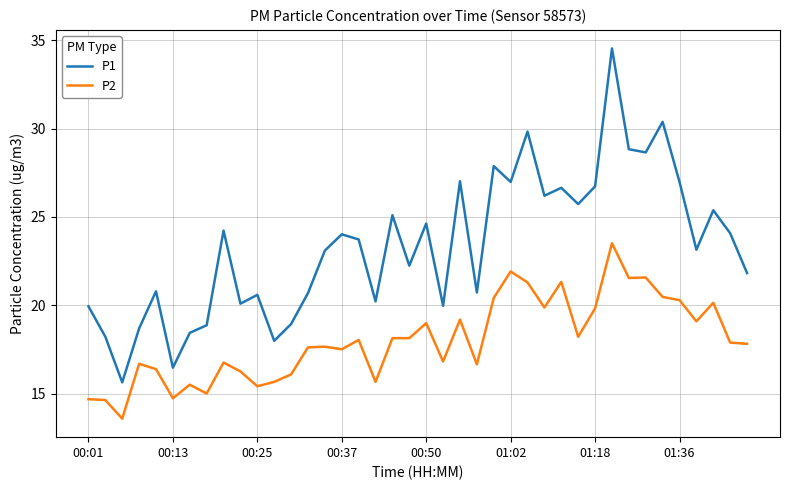

Which series has the largest range (max minus min)?

P1